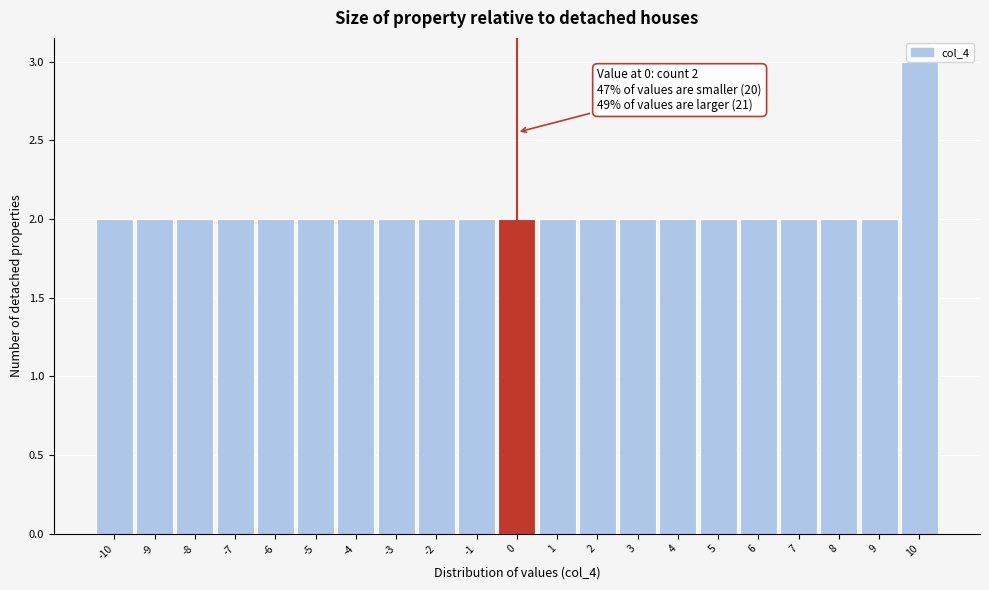

Which range on the x-axis has the tallest bar?

9.5 to 10.5